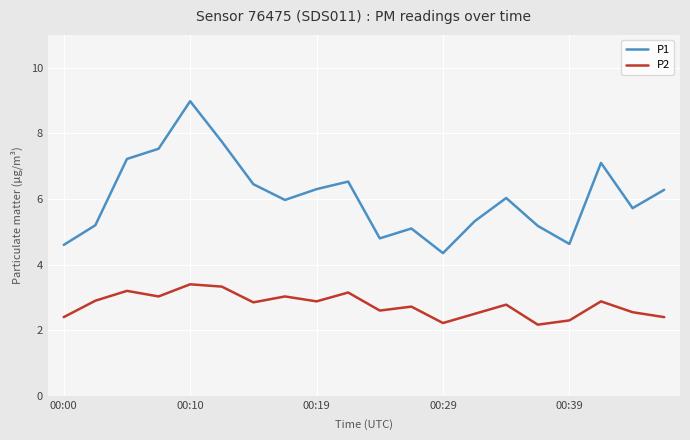

Rank the series by their maximum value, from highest to lowest.

P1, P2